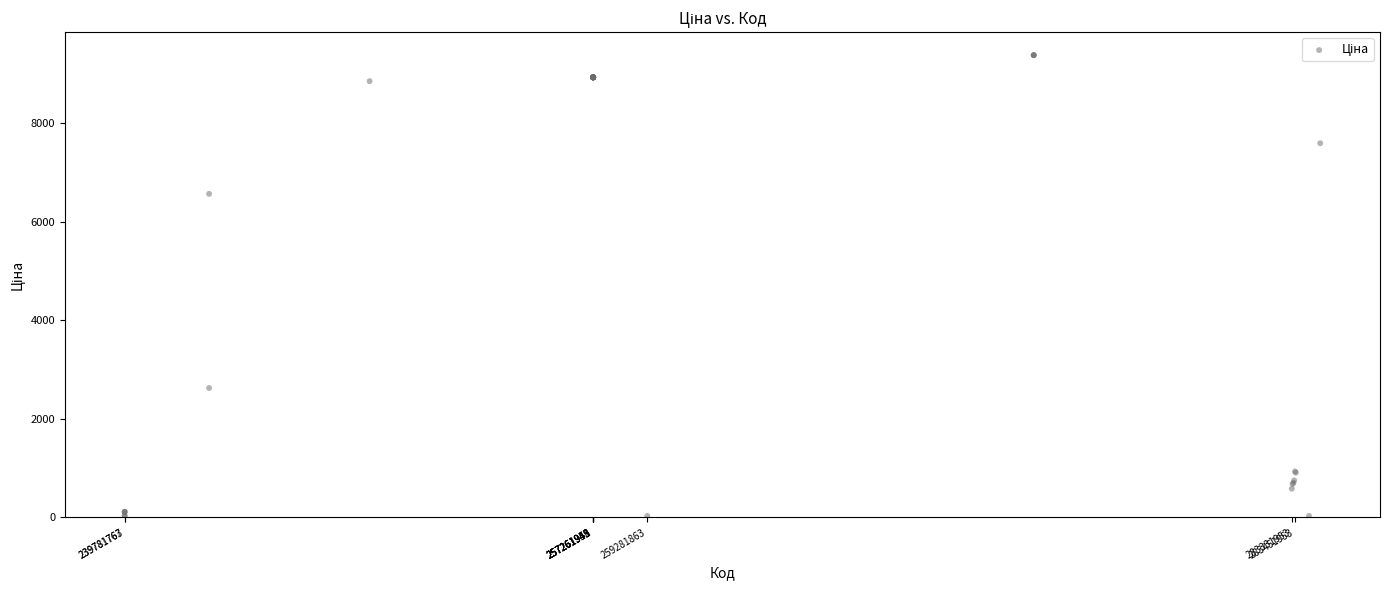

What Y value in the scatter plot is closest to 4707?

6568.8